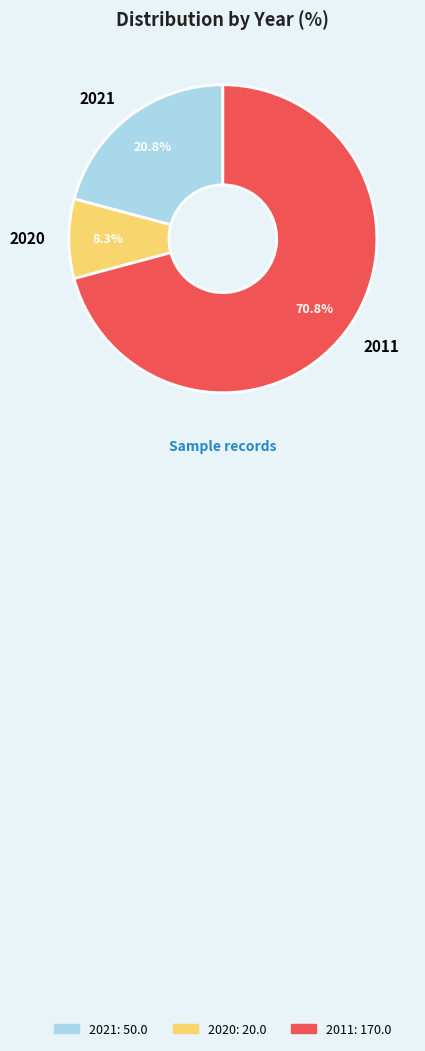

How many slices are in this pie chart?

3